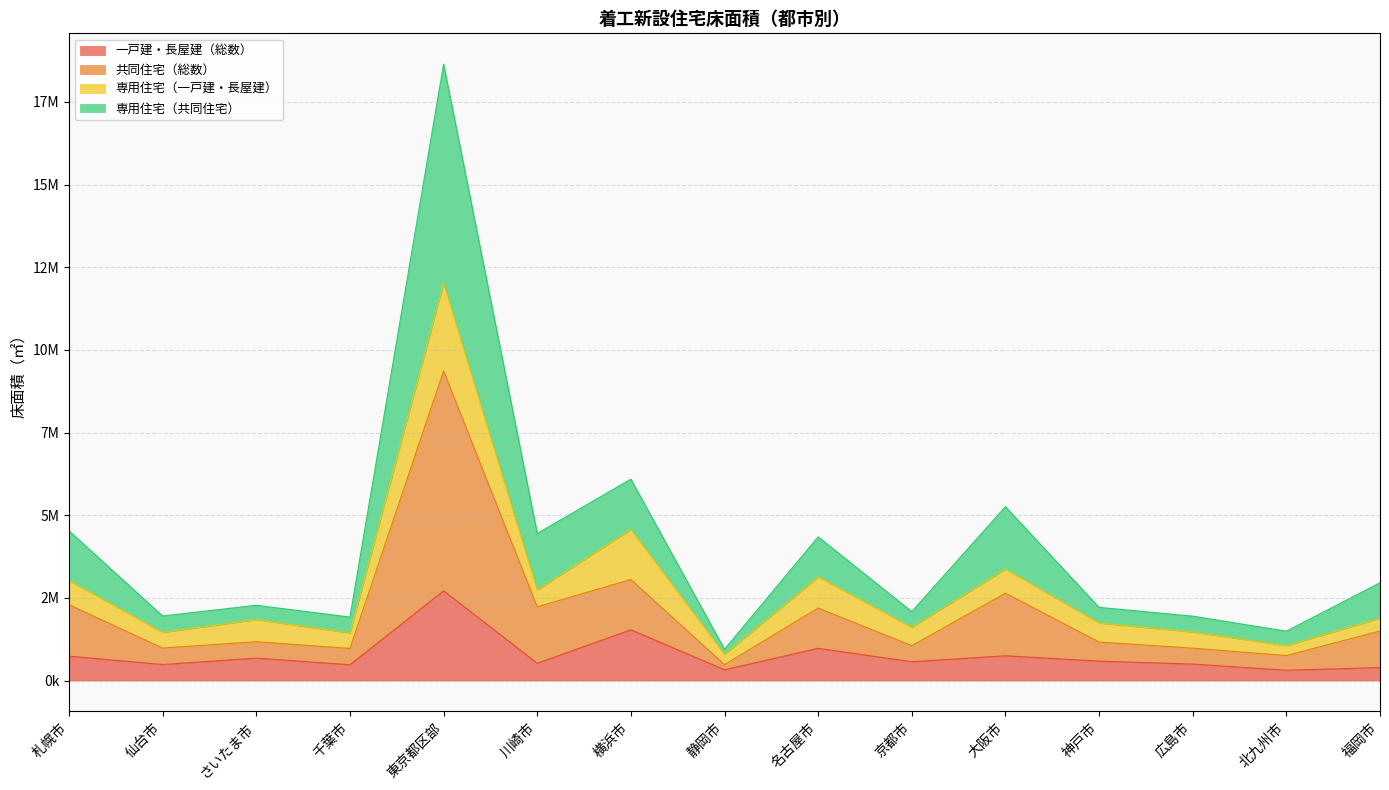

At how many categories does at least one series exceed 17756397?

1